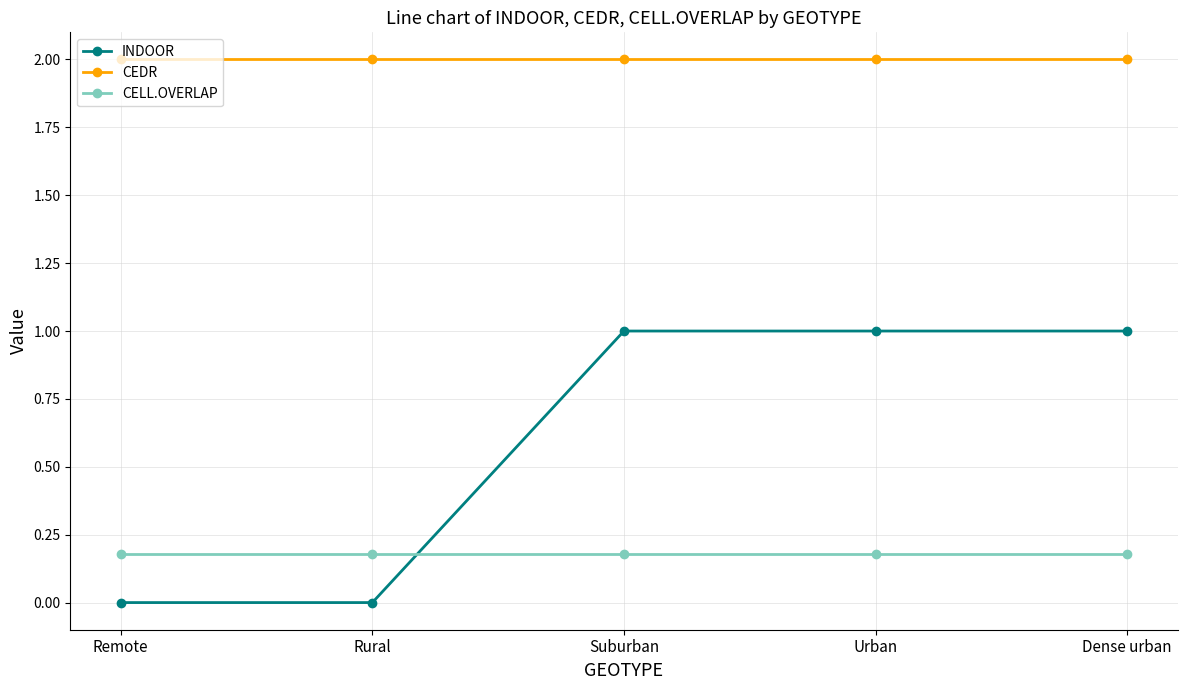

The CELL.OVERLAP series shows 0.2 at Remote. True or false?

True